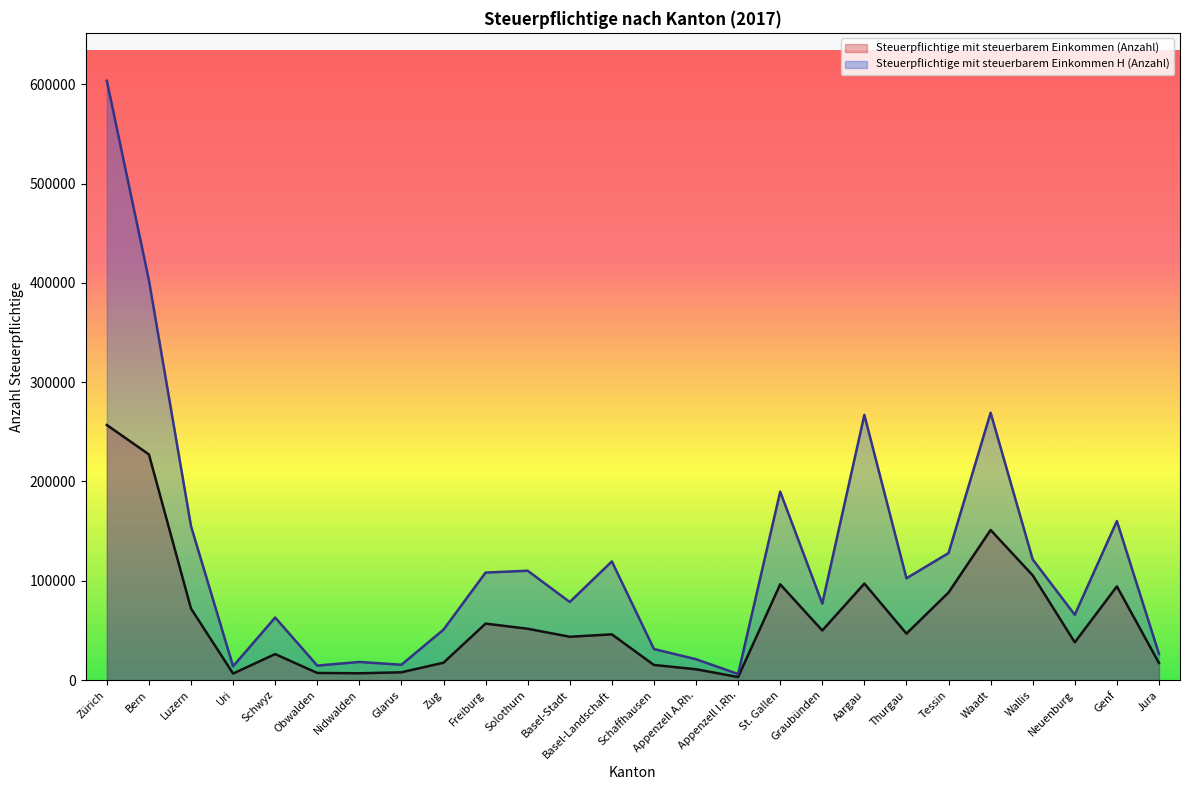

What is the average value of the Steuerpflichtige mit steuerbarem Einkommen (Anzahl) series?

63111